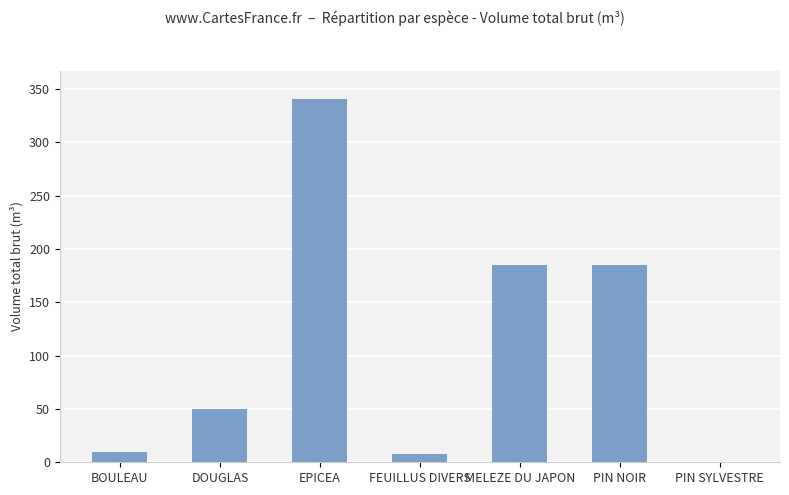

How many data points are above 49?

4